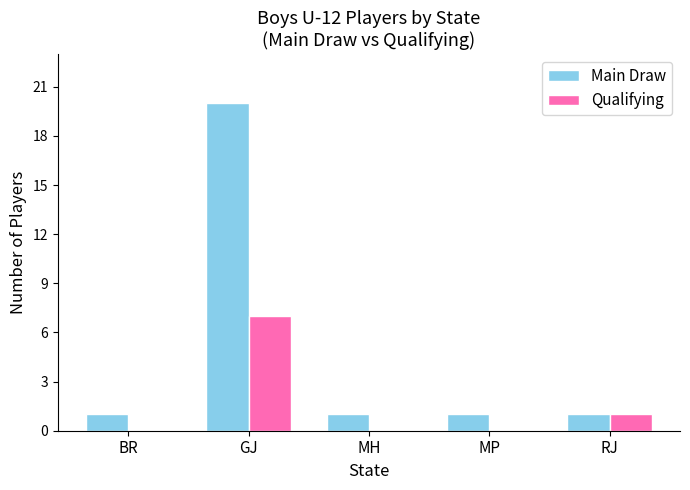

Reading right to left, transcribe all the data shown in this chart.

Main Draw: RJ=1	MP=1	MH=1	GJ=20	BR=1
Qualifying: RJ=1	MP=0	MH=0	GJ=7	BR=0